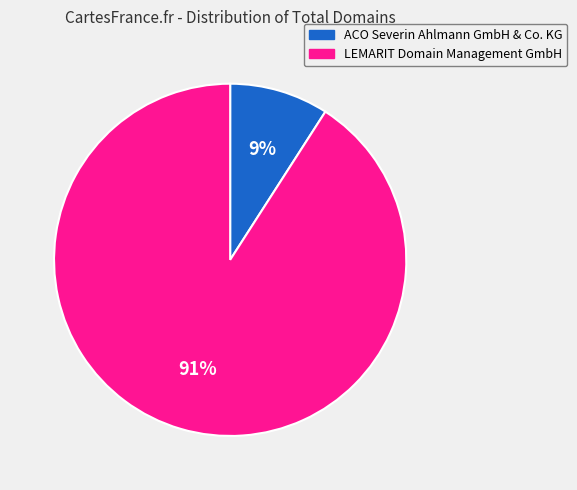

How many slices are in this pie chart?

2